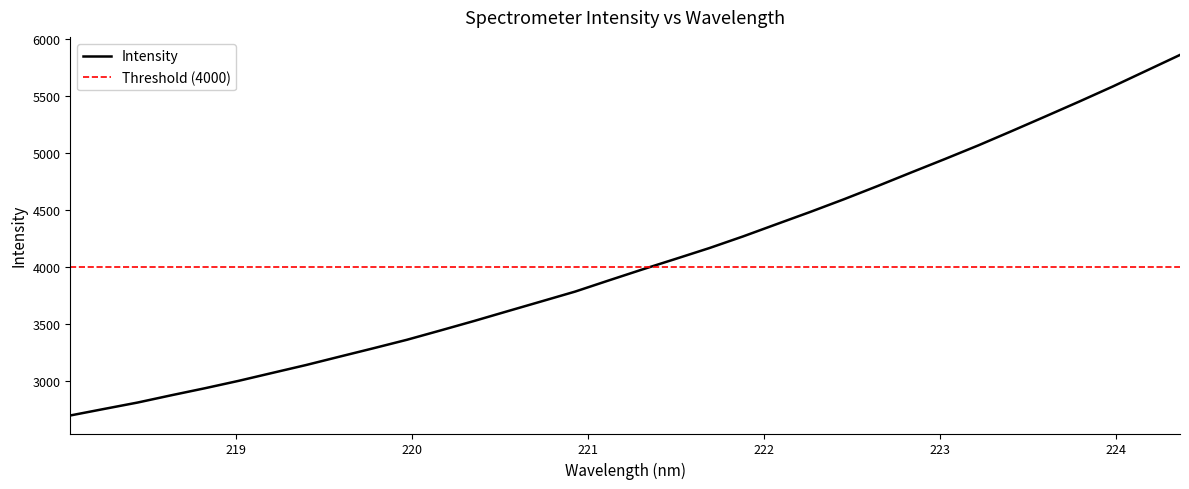

True or false: there are more than 1 points higher than both neighbors.

False